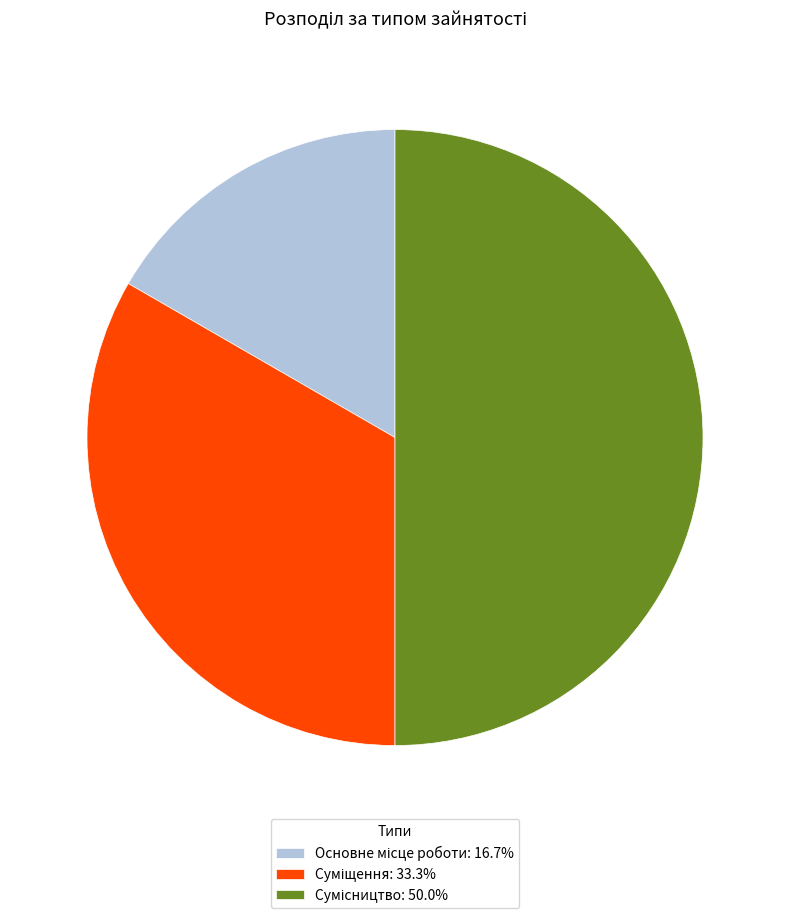

Does any single category account for the majority?

No